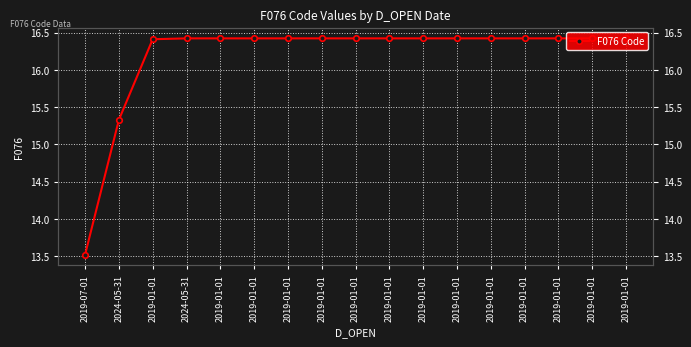

Reading left to right, transcribe all the data shown in this chart.

2019-07-01=13.5	2024-05-31=15.3	2019-01-01=16.4	2024-05-31=16.4	2019-01-01=16.4	2019-01-01=16.4	2019-01-01=16.4	2019-01-01=16.4	2019-01-01=16.4	2019-01-01=16.4	2019-01-01=16.4	2019-01-01=16.4	2019-01-01=16.4	2019-01-01=16.4	2019-01-01=16.4	2019-01-01=16.4	2019-01-01=16.4